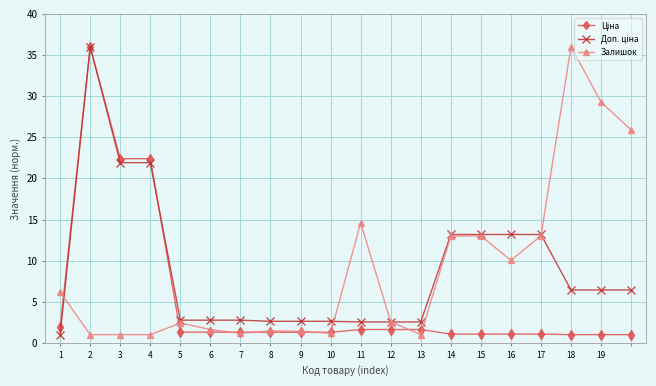

What is the minimum value shown in the chart?

1.0